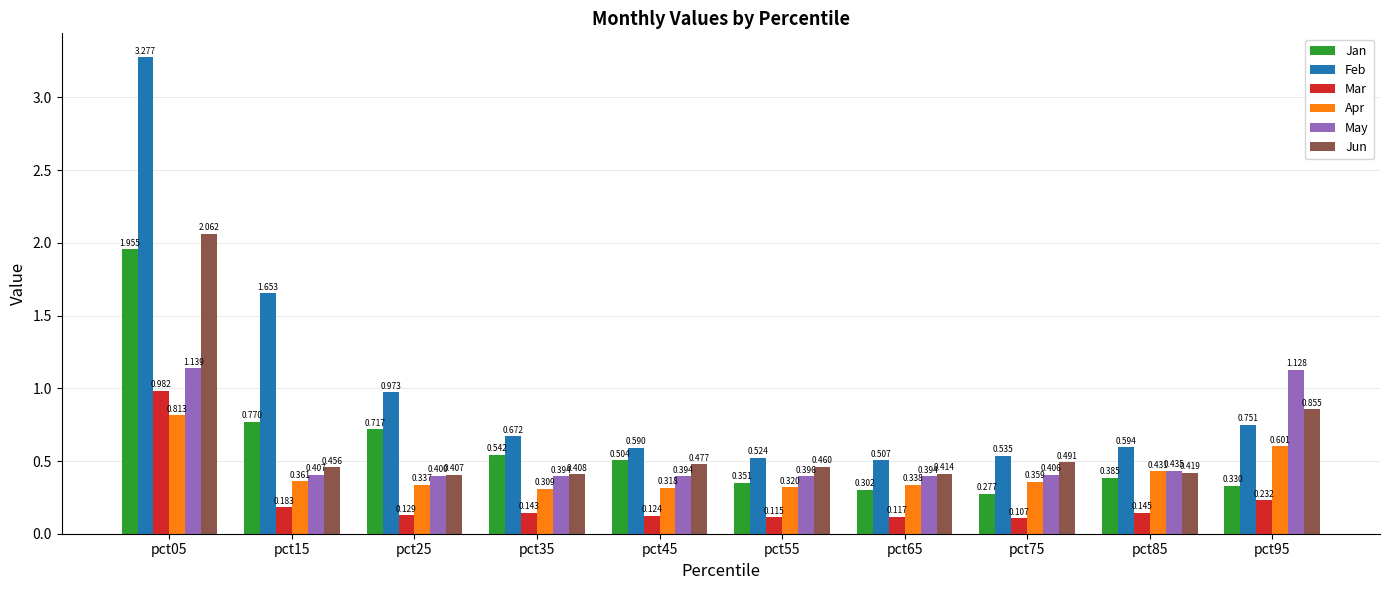

Count the number of categories in the chart.

10